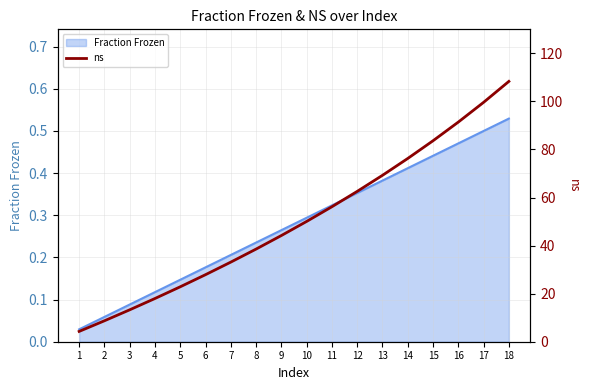

Is it true that Fraction Frozen equals 0.6 at 15?

False